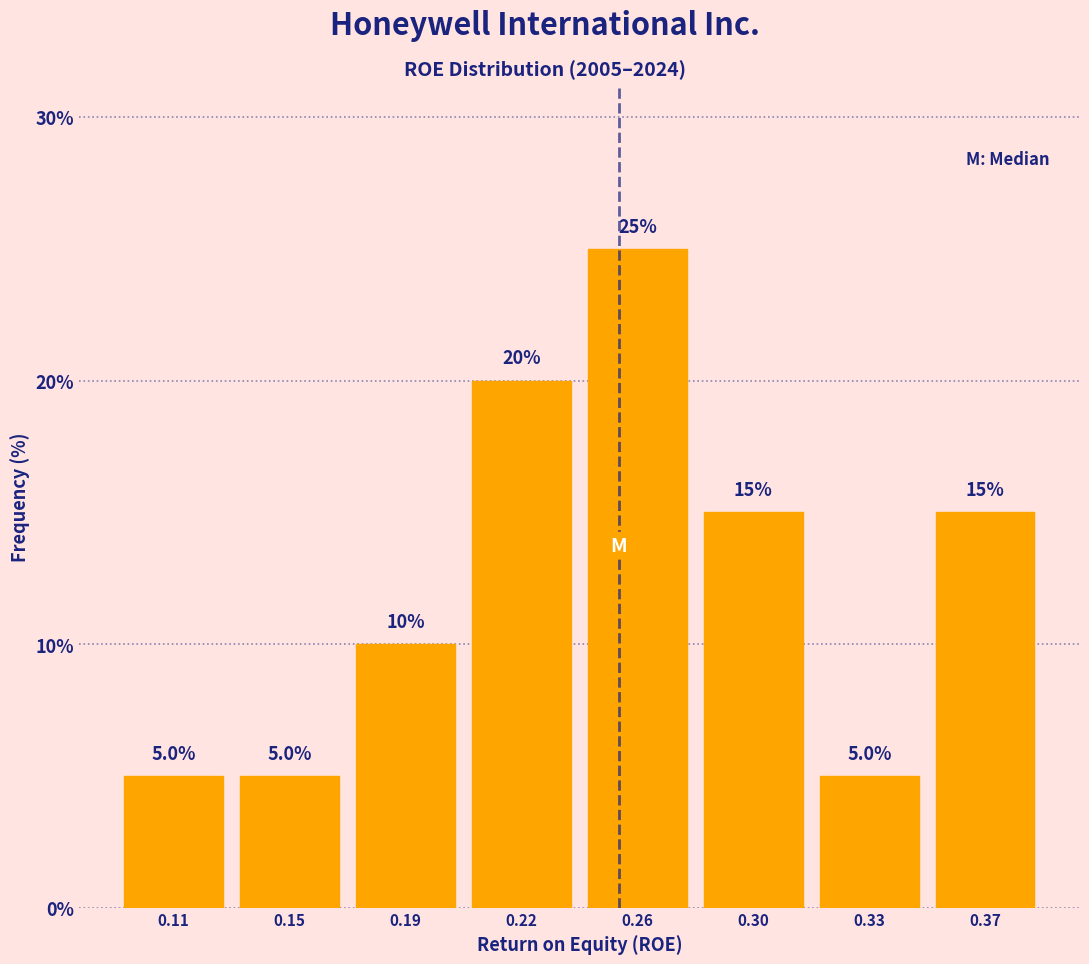

Reading right to left, list all the values displayed in this chart.

0.37=15	0.33=5	0.30=15	0.26=25	0.22=20	0.19=10	0.15=5	0.11=5